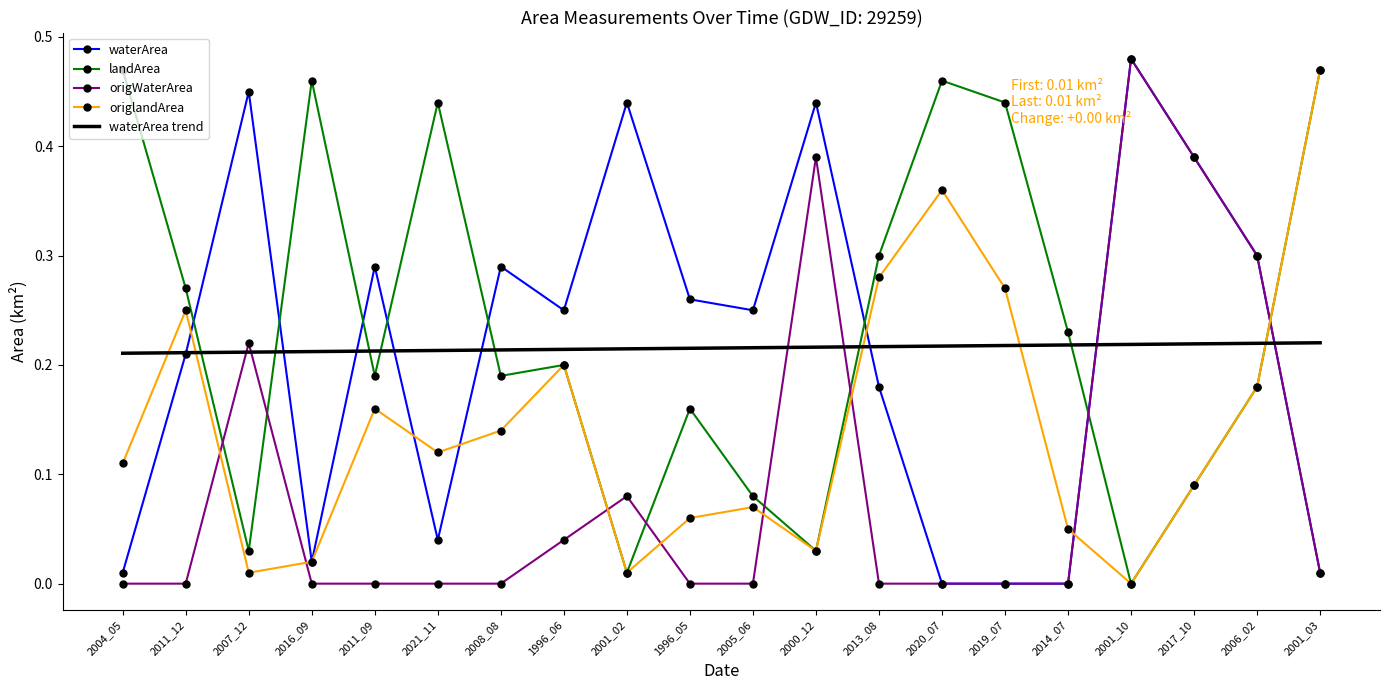

True or false: origlandArea and waterArea trend intersect in this chart.

True